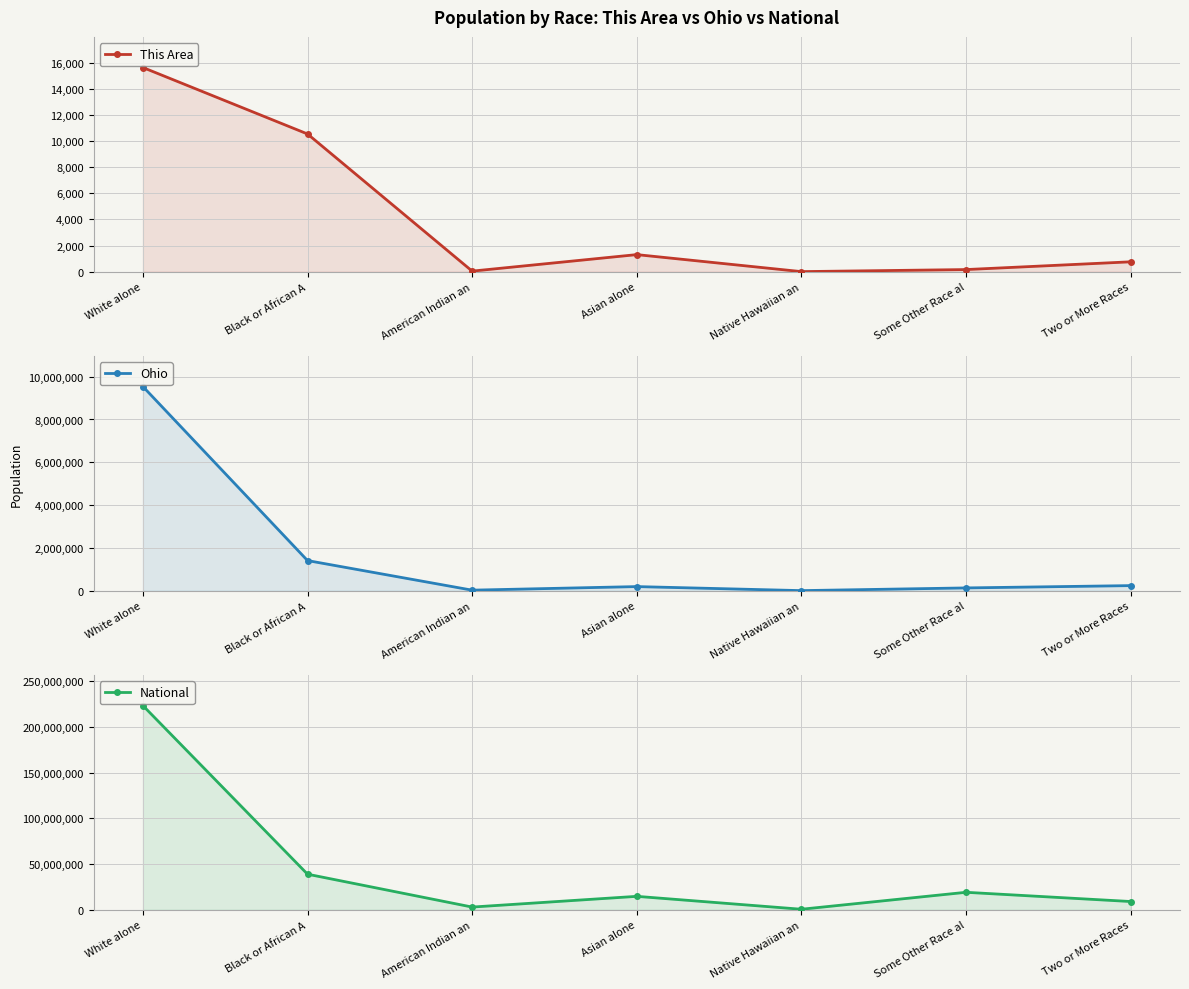

Reading left to right, what are all the values shown in this chart?

This Area: White alone=15635	Black or African A=10545	American Indian an=42	Asian alone=1306	Native Hawaiian an=4	Some Other Race al=161	Two or More Races=755
Ohio: White alone=9539437	Black or African A=1407681	American Indian an=25292	Asian alone=192233	Native Hawaiian an=4066	Some Other Race al=130030	Two or More Races=237765
National: White alone=223553265	Black or African A=38929319	American Indian an=2932248	Asian alone=14674252	Native Hawaiian an=540013	Some Other Race al=19107368	Two or More Races=9009073